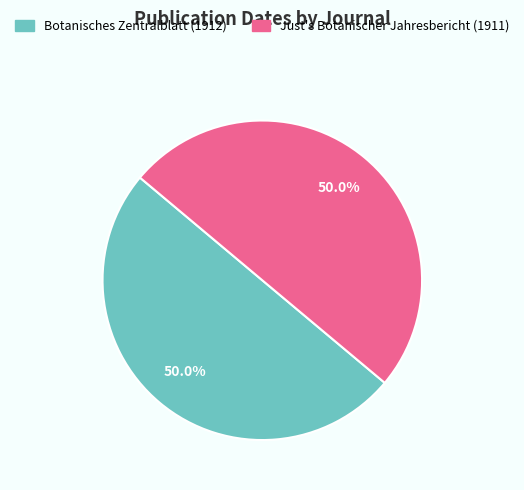

What is the ratio of the value at Botanisches Zentralblatt (1912) to the value at Just's Botanischer Jahresbericht (1911)?

1.0